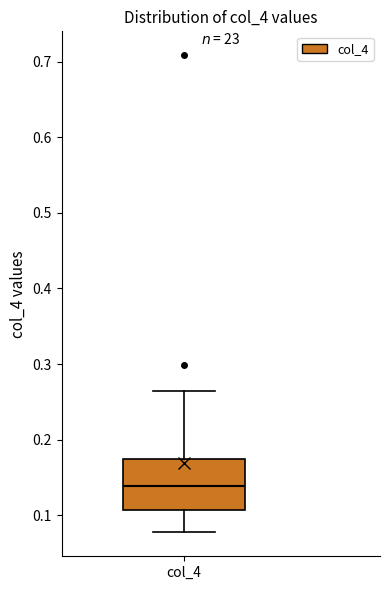

Read this box plot against the y-axis: the position of the median line, the range covered by the box, and the ends of both whiskers. The values are not printed on the chart, so give them approximately, as read against the axis.

median 0.14, box 0.11 to 0.17, whiskers 0.08 to 0.26